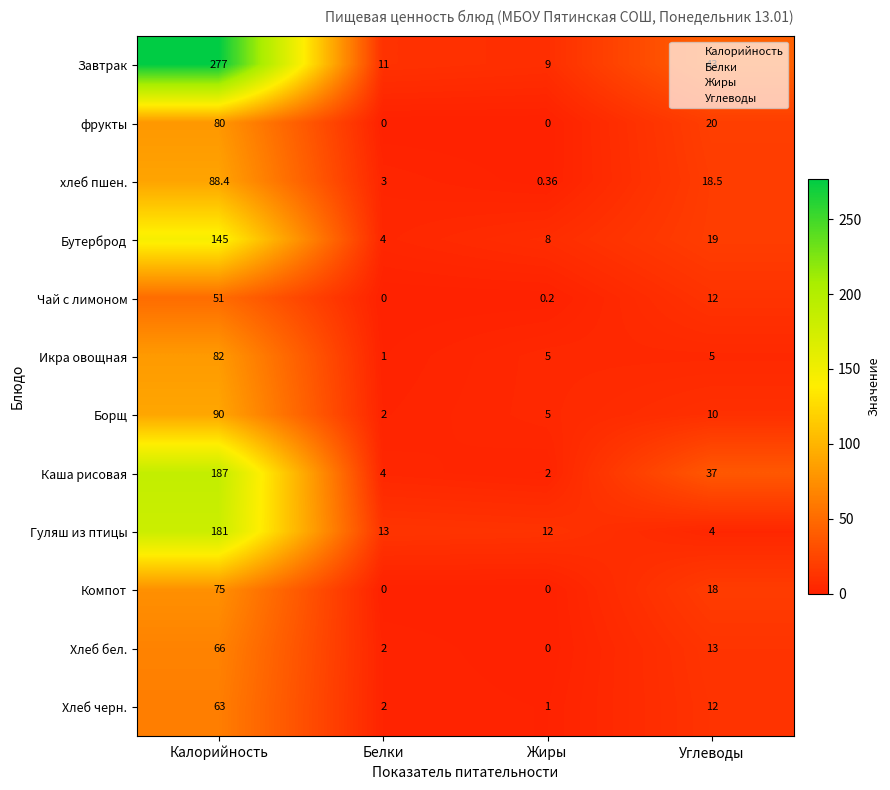

Which series has the widest spread of values?

Завтрак